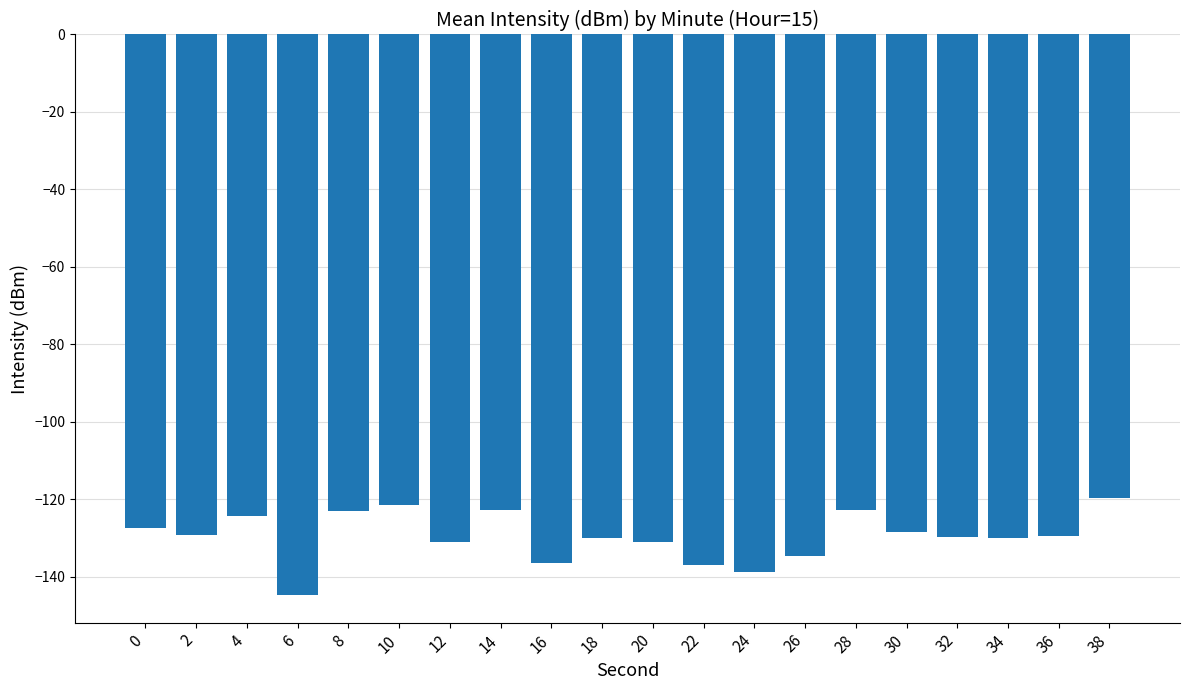

What is the value of the 6th bar from the left?

-121.5